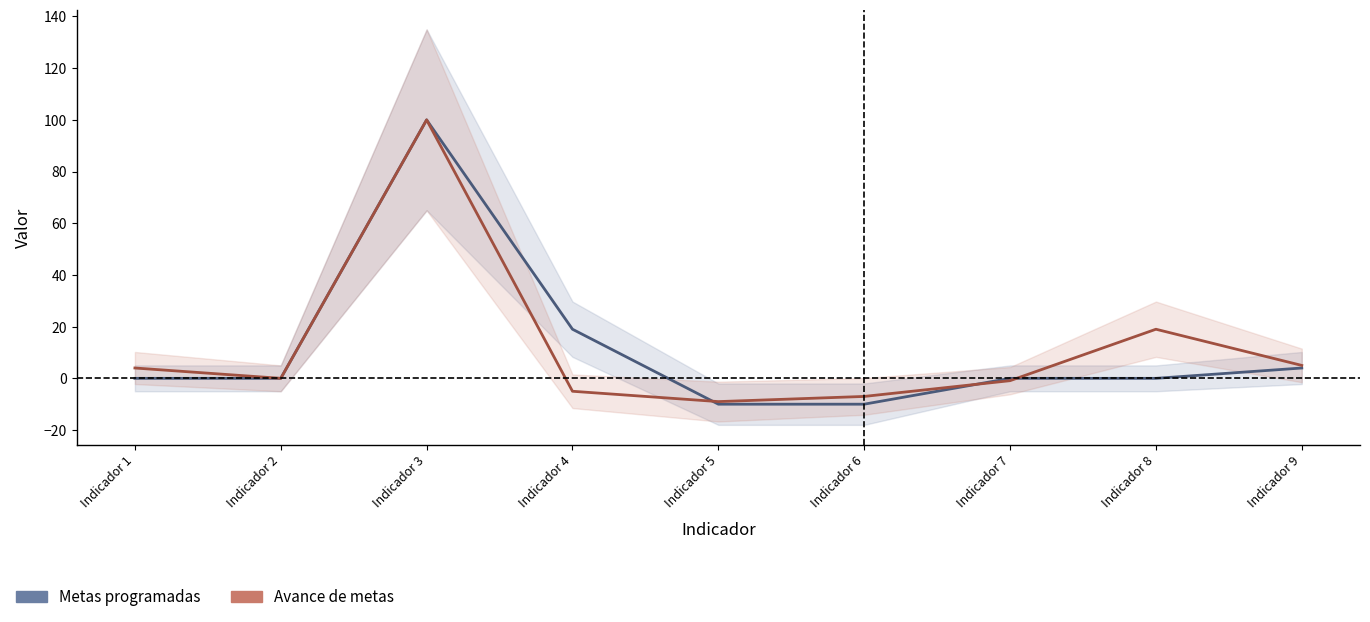

How many values in Metas programadas are below zero?

2